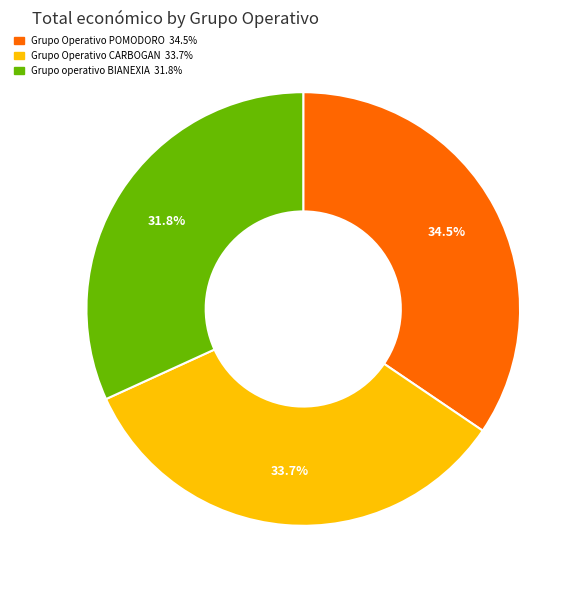

Rank the categories by value from lowest to highest.

Grupo operativo BIANEXIA, Grupo Operativo CARBOGAN, Grupo Operativo POMODORO